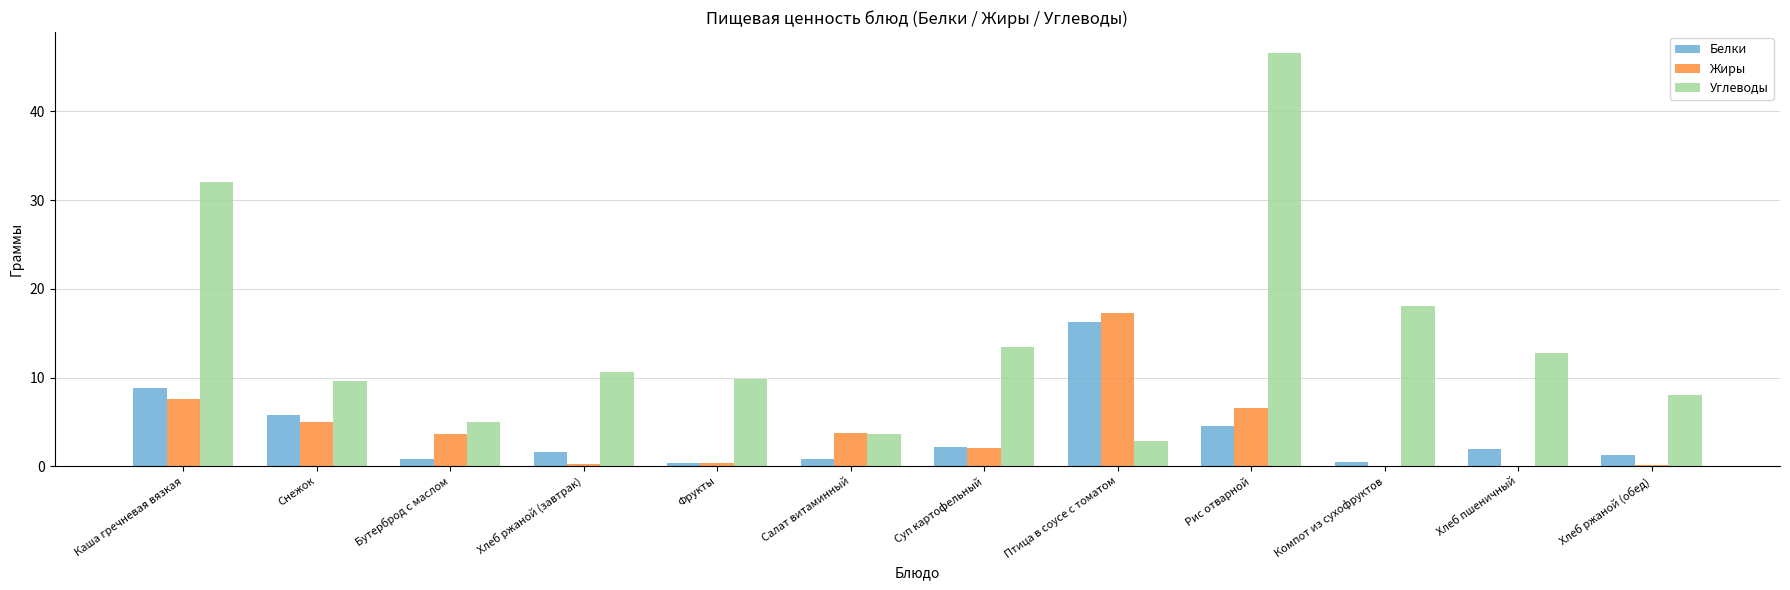

At which label does Углеводы reach its peak?

Рис отварной